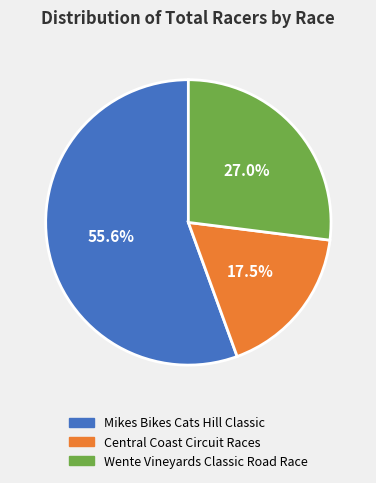

The Mikes Bikes Cats Hill Classic slice represents 68% of the pie. True or false?

False